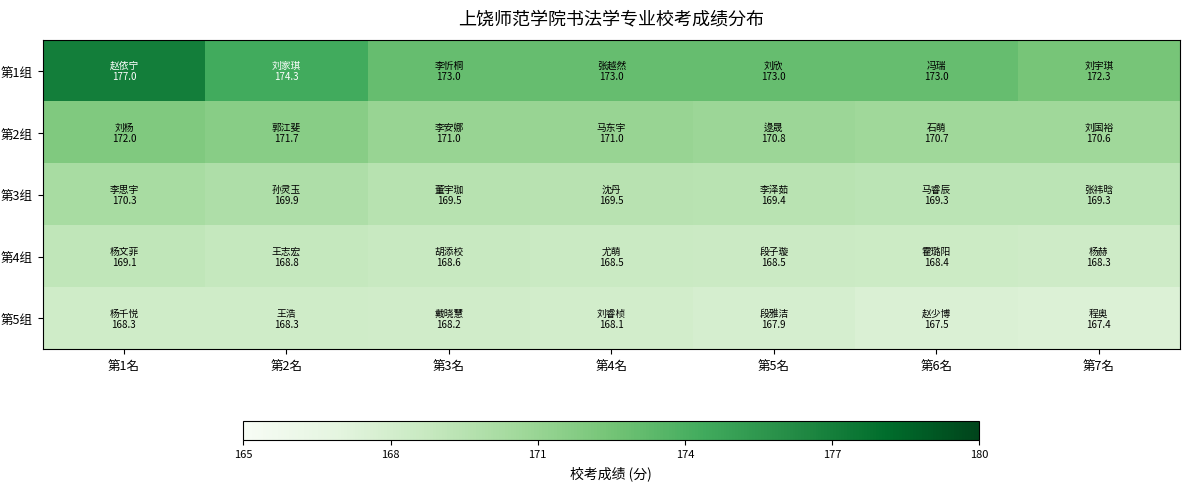

What is the smallest value displayed?

167.4